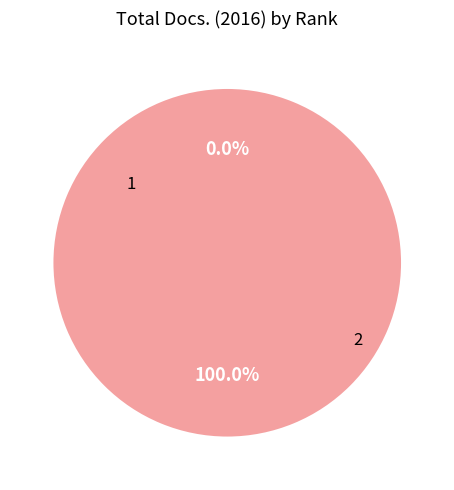

To the nearest percent, what is the combined percentage of 1 and 2?

100%